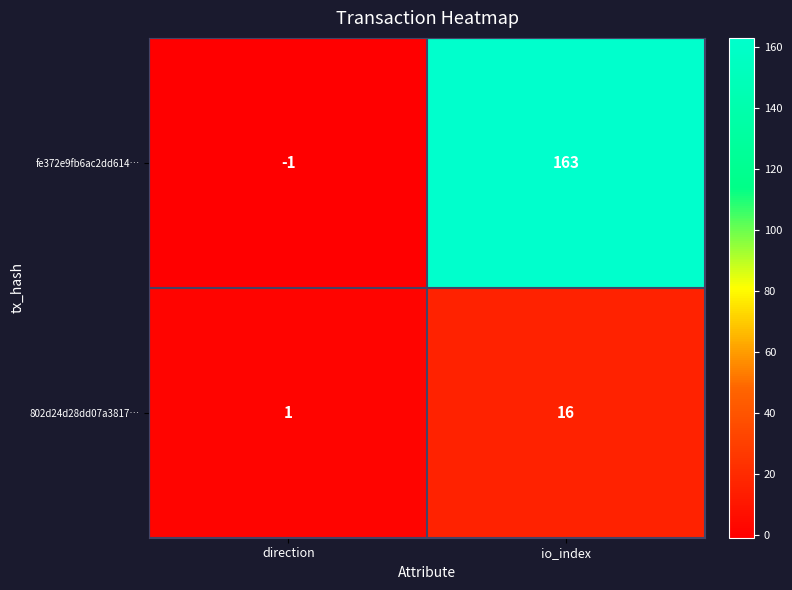

True or false: 802d24d28dd07a3817… has a value of 1 at direction.

True